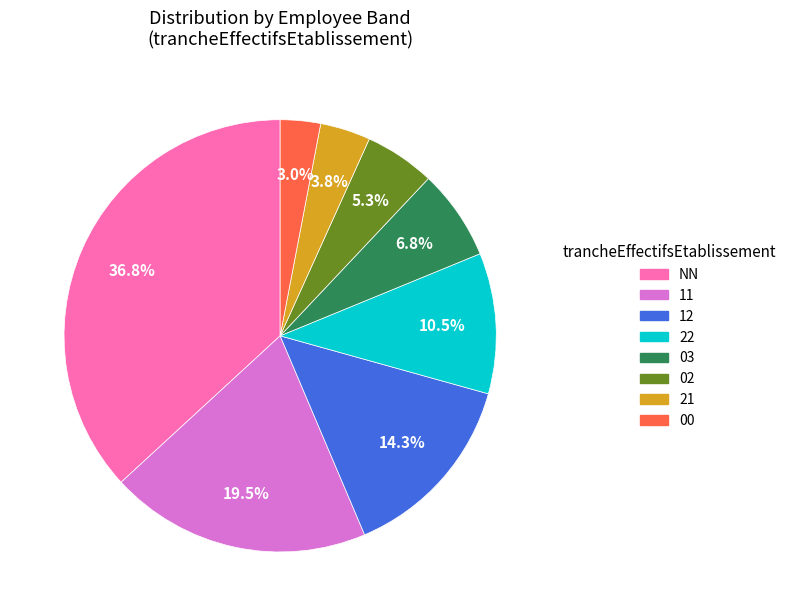

To the nearest percent, what portion does NN represent?

37%